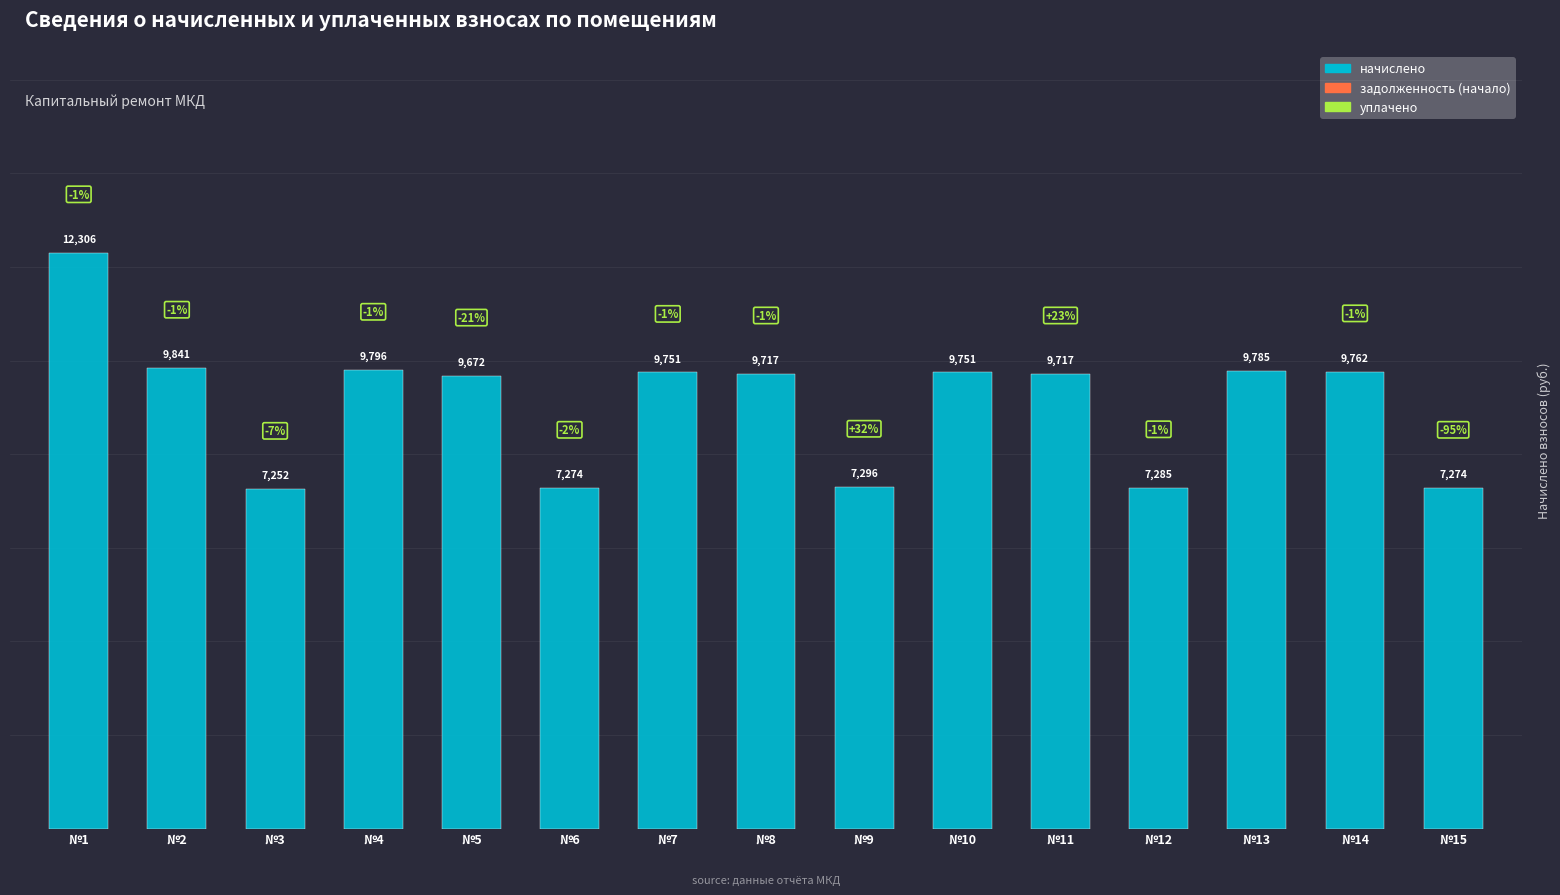

The chart shows a value of 9840.6 at №2. True or false?

True